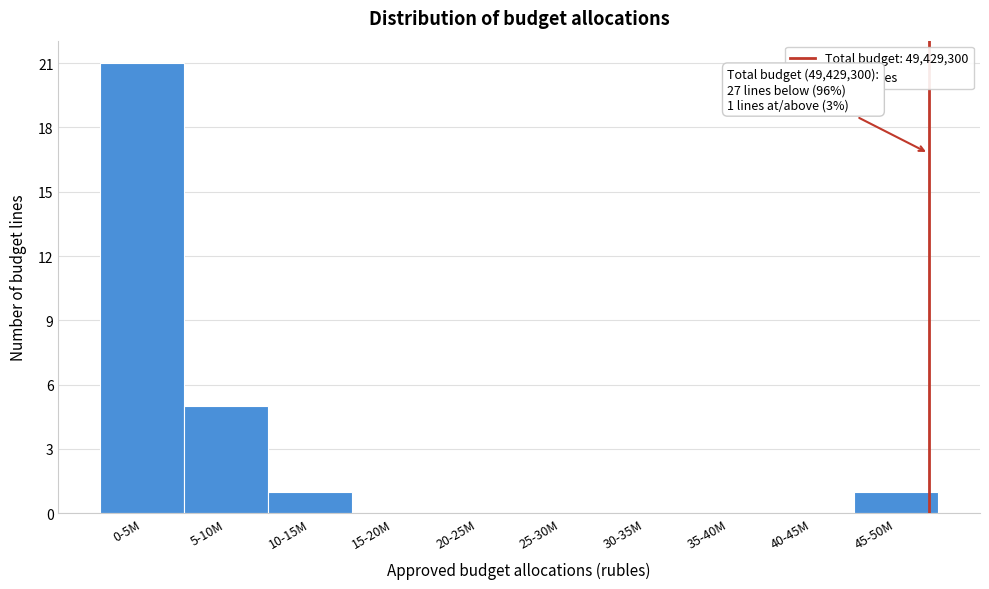

Reading left to right, transcribe all the data shown in this chart.

0-5M=21	5-10M=5	10-15M=1	15-20M=0	20-25M=0	25-30M=0	30-35M=0	35-40M=0	40-45M=0	45-50M=1